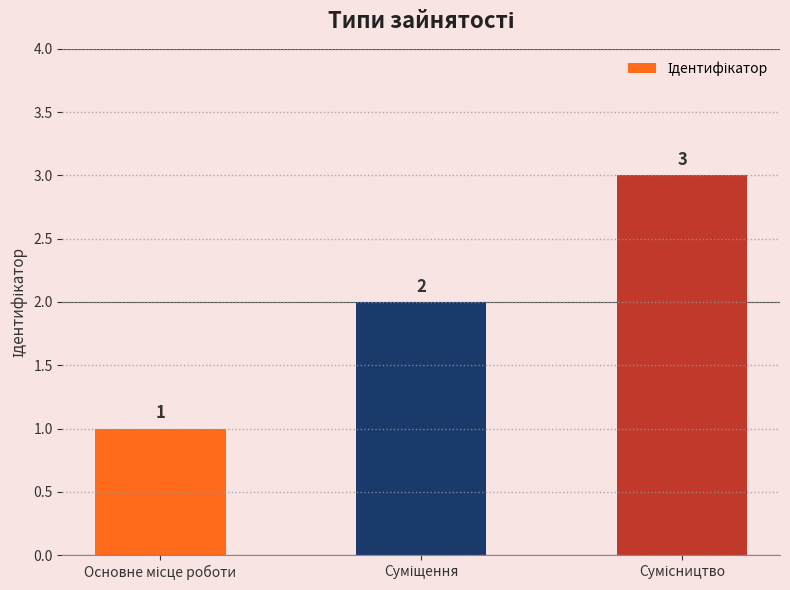

How many values are between 1 and 3?

3